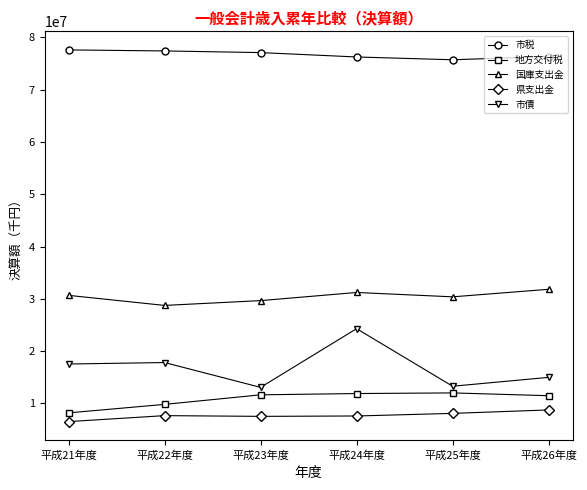

Which label corresponds to the smallest value in the chart?

平成21年度